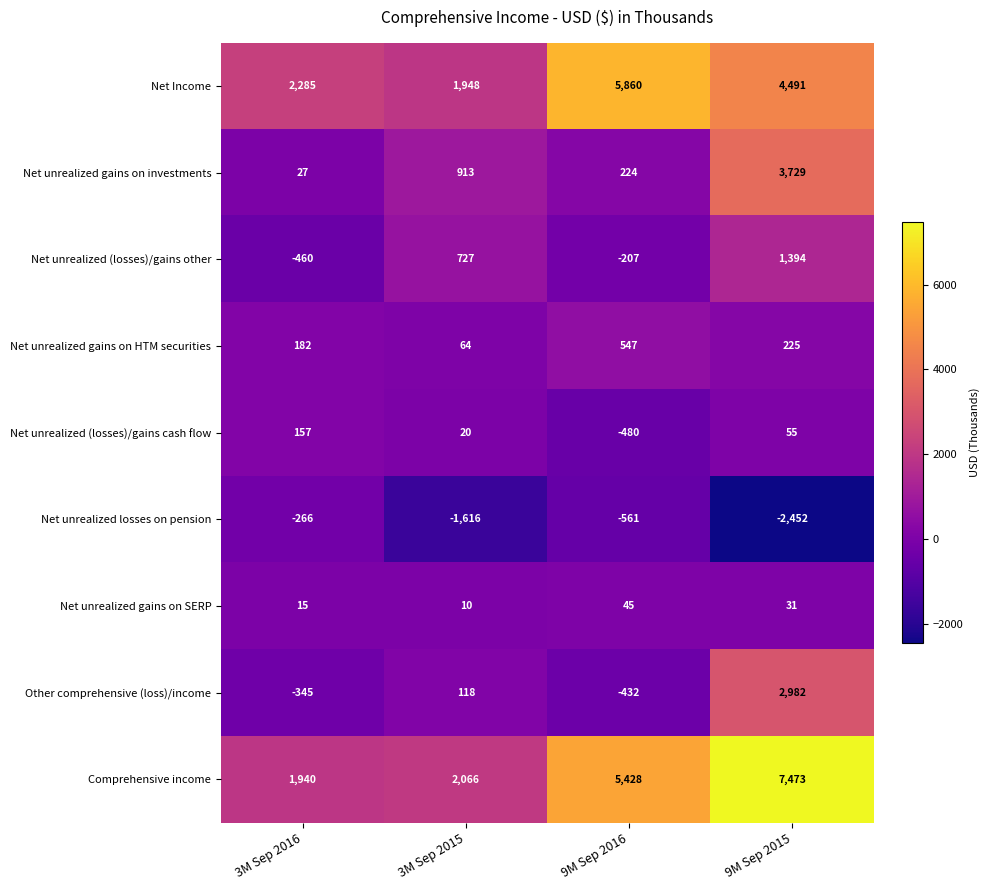

Which category has the lowest value in the Net unrealized gains on SERP series?

3M Sep 2015